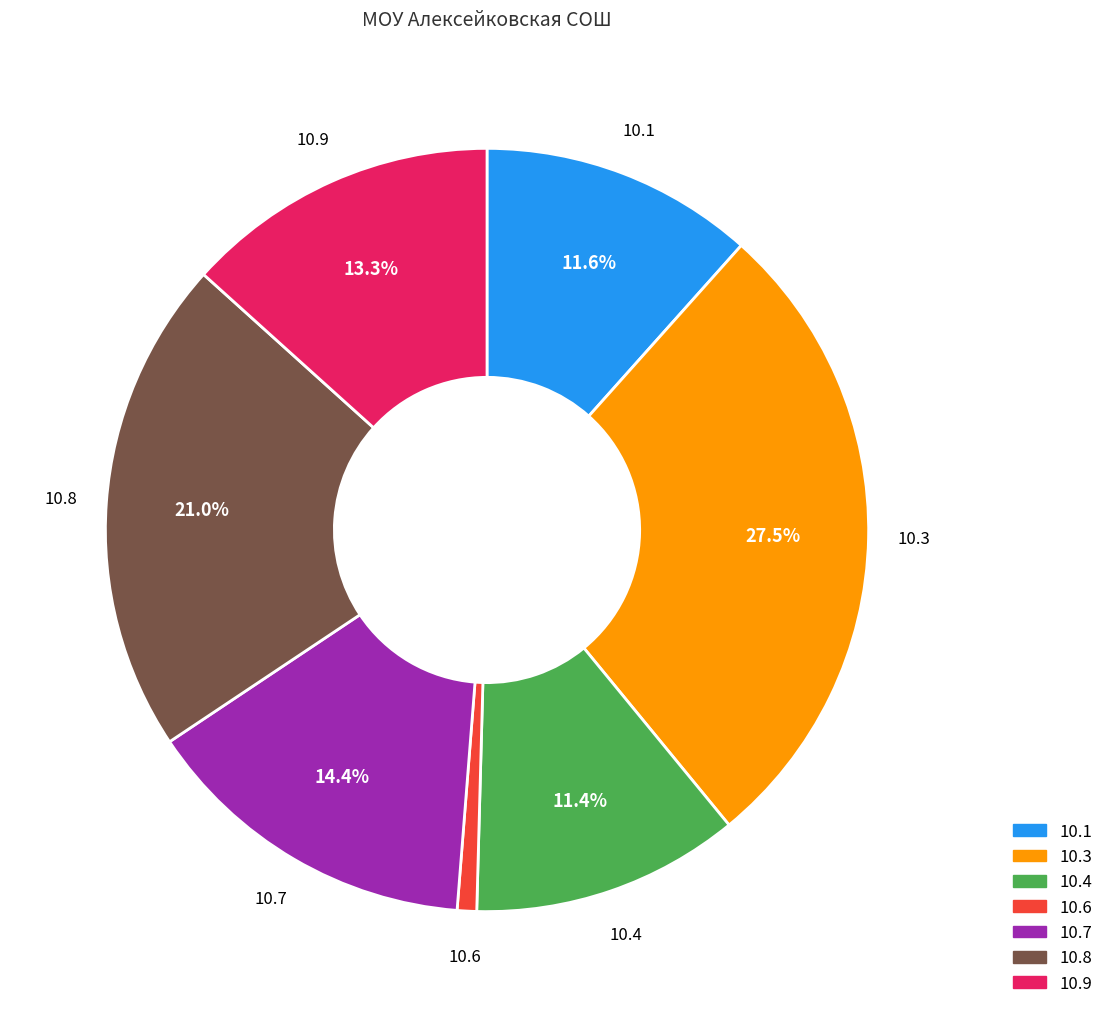

Is there any slice that represents more than half of the pie?

No